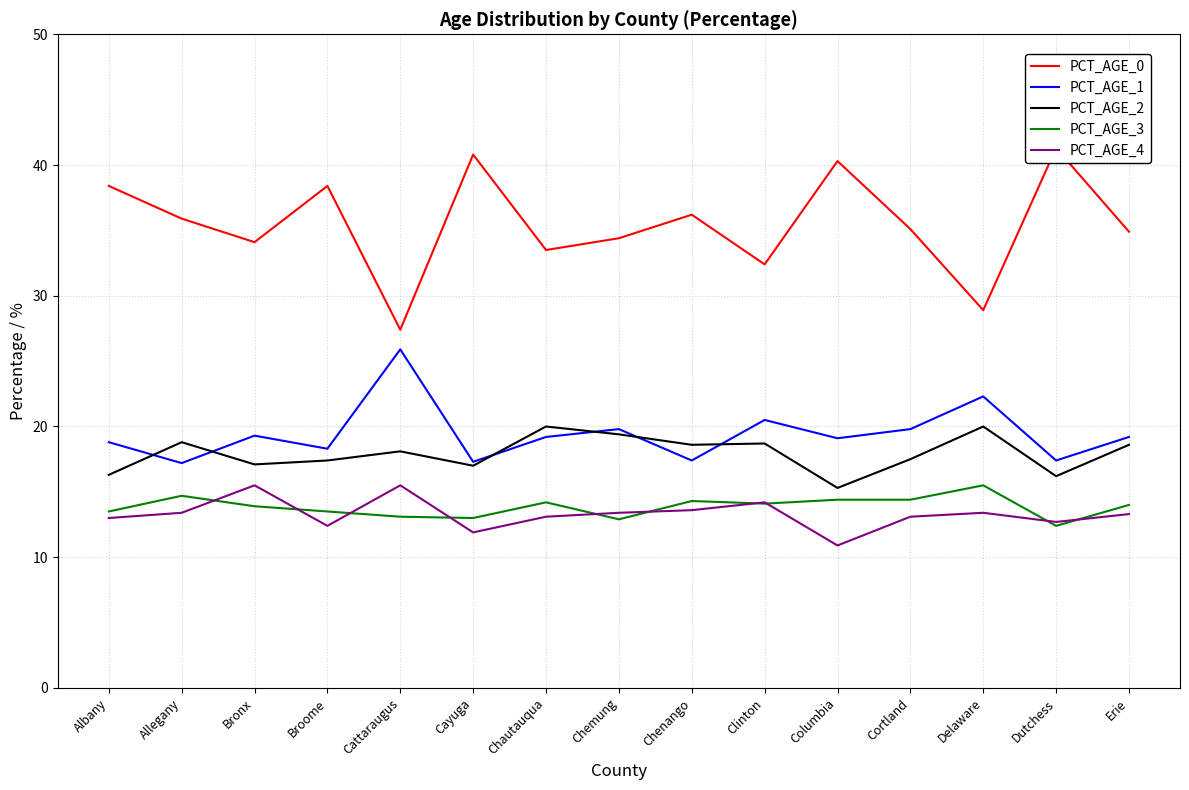

Which series has the largest range (max minus min)?

PCT_AGE_0